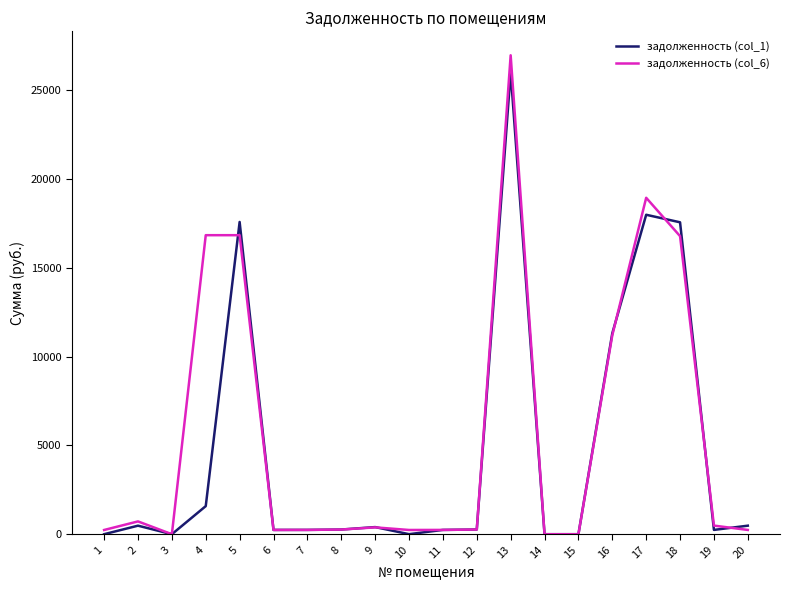

Rank the series at 4 from highest to lowest value.

задолженность (col_6), задолженность (col_1)